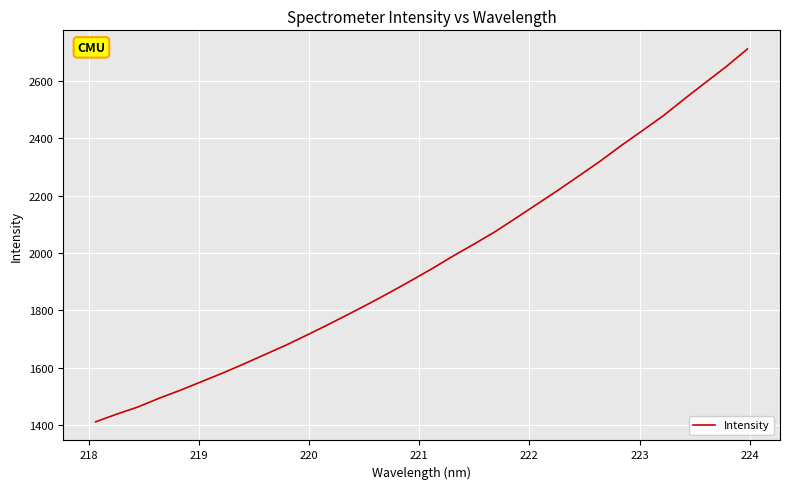

What is the smallest value displayed?

1411.6